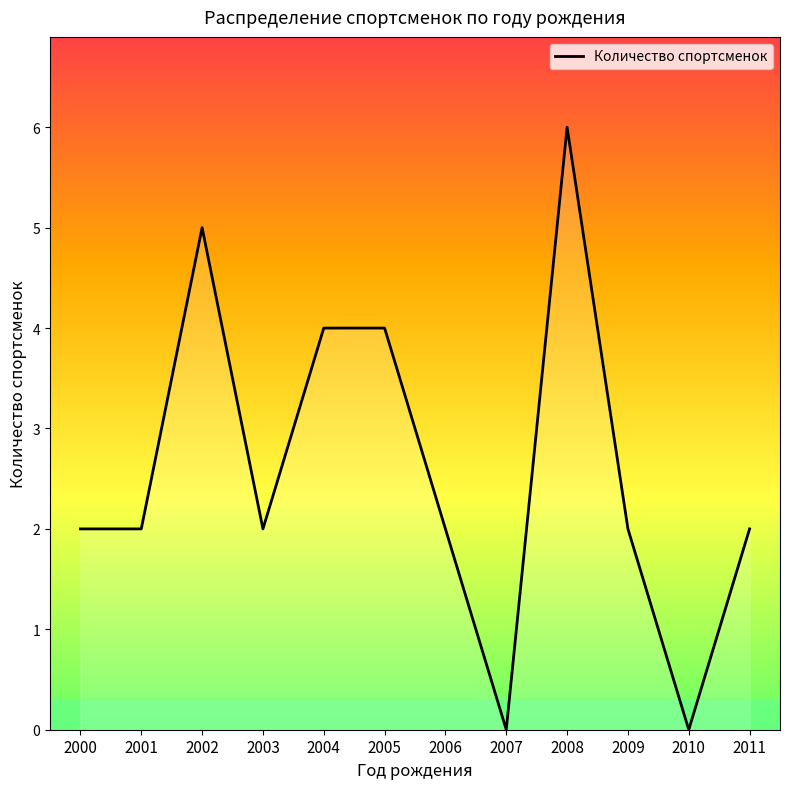

What is the difference between the values at 2002 and 2008?

1